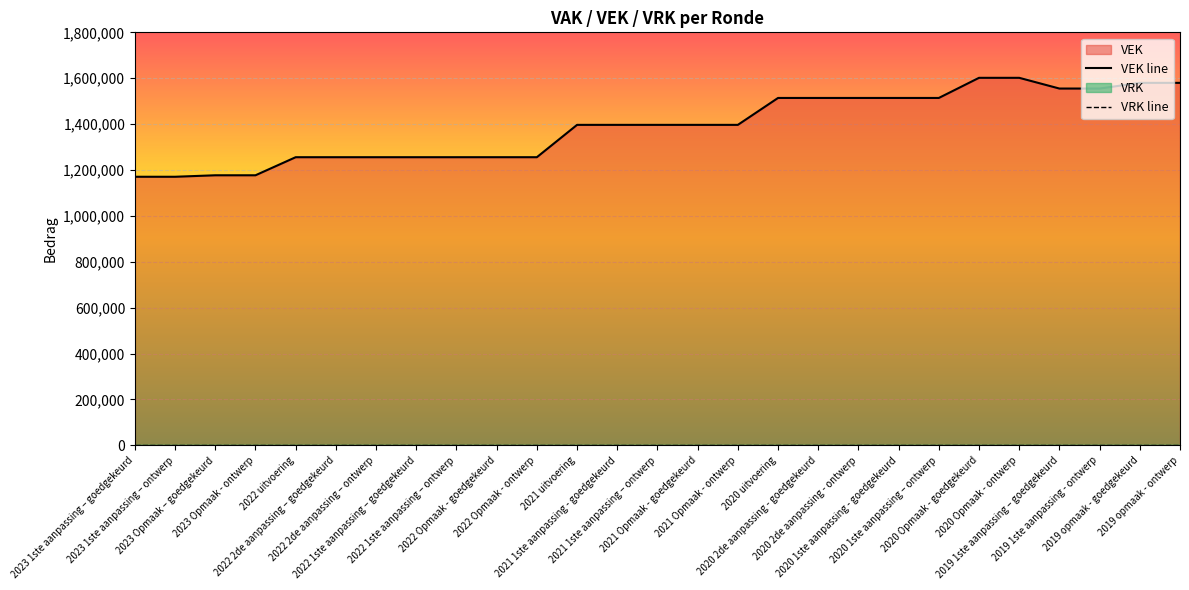

The VEK line series shows 1893574 at 2022 uitvoering. True or false?

False